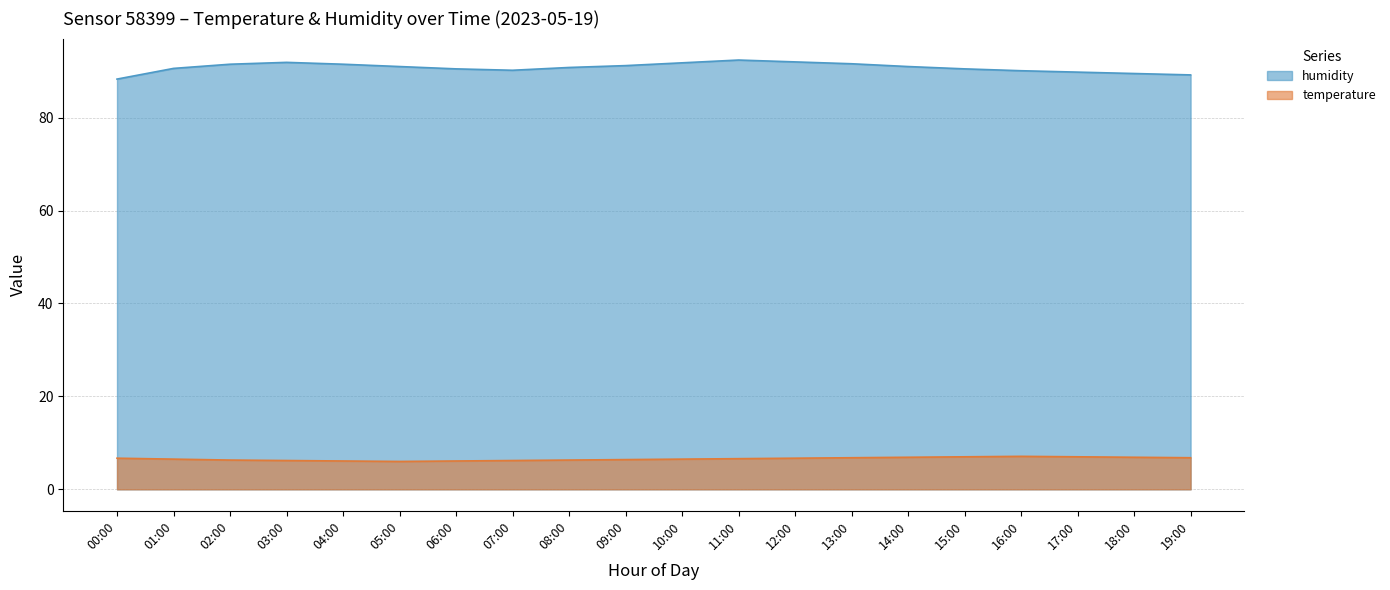

At which category is the sum across all series the highest?

11:00